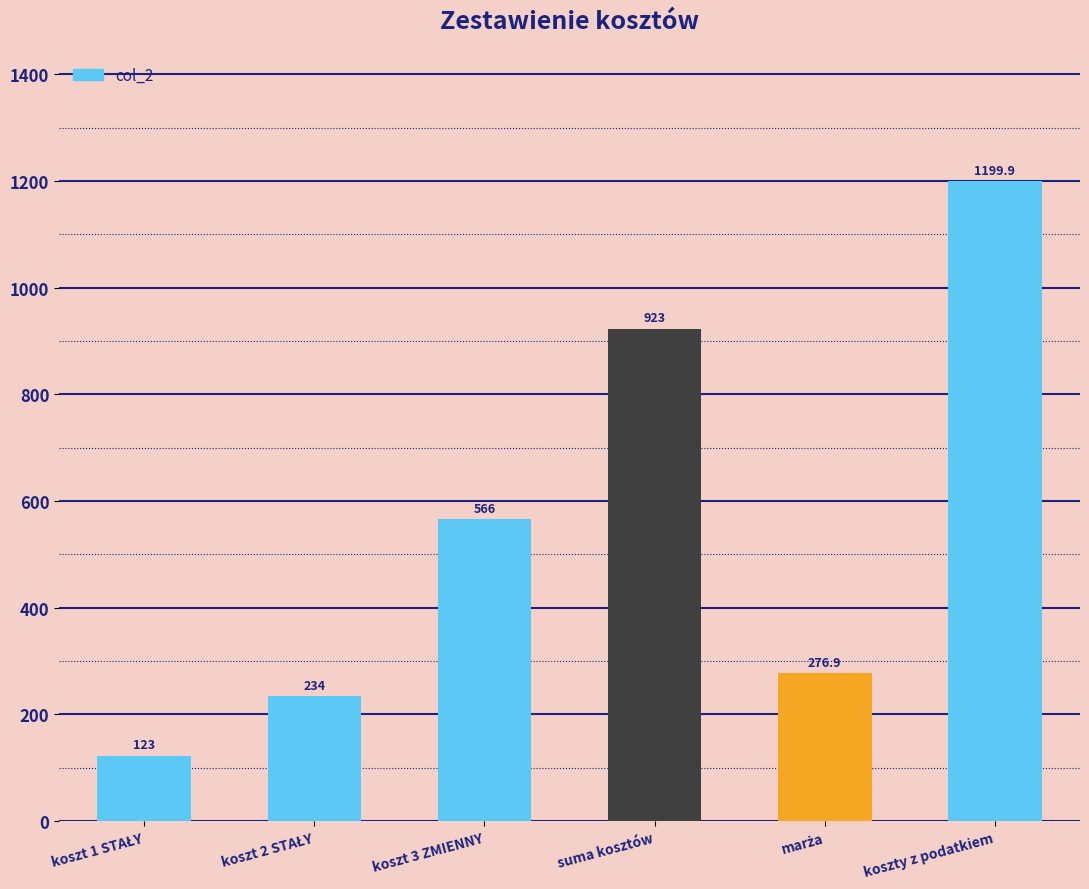

True or false: the data shows 1566.3 at suma kosztów.

False